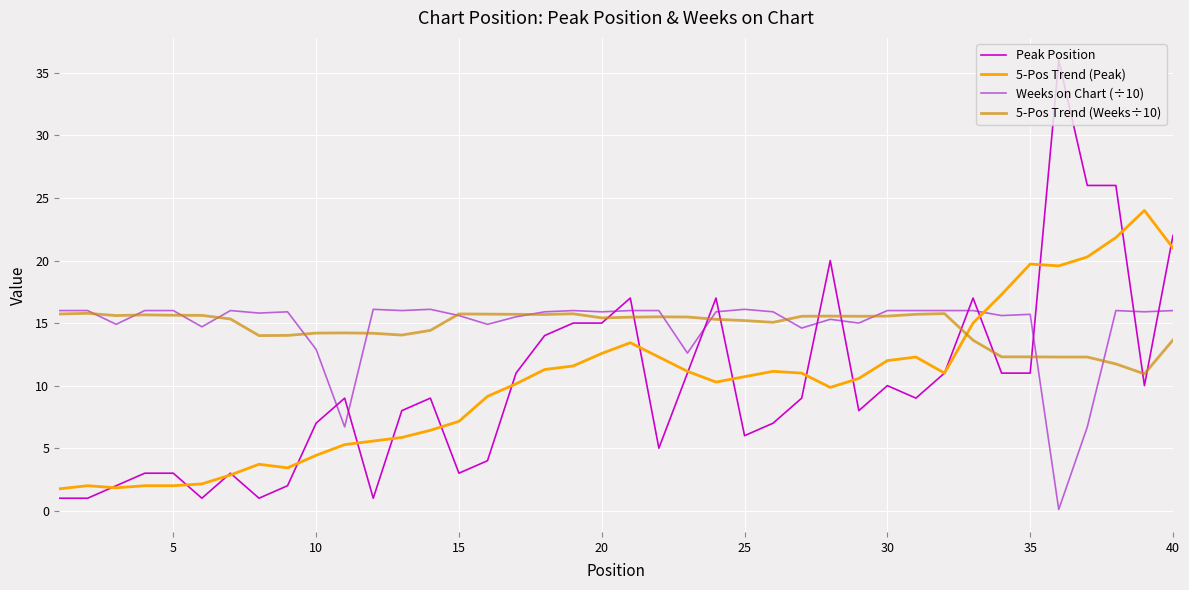

Which series has the largest range (max minus min)?

Peak Position